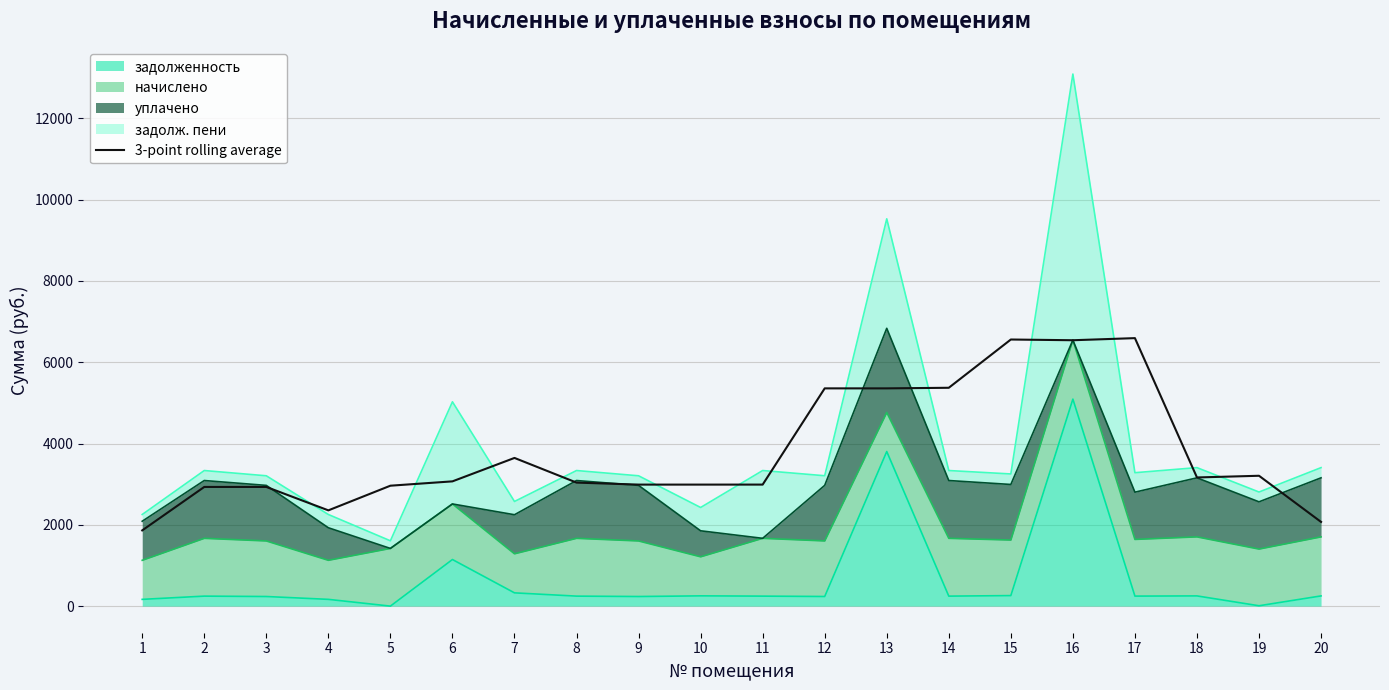

True or false: there are more than 2 points higher than both neighbors.

True